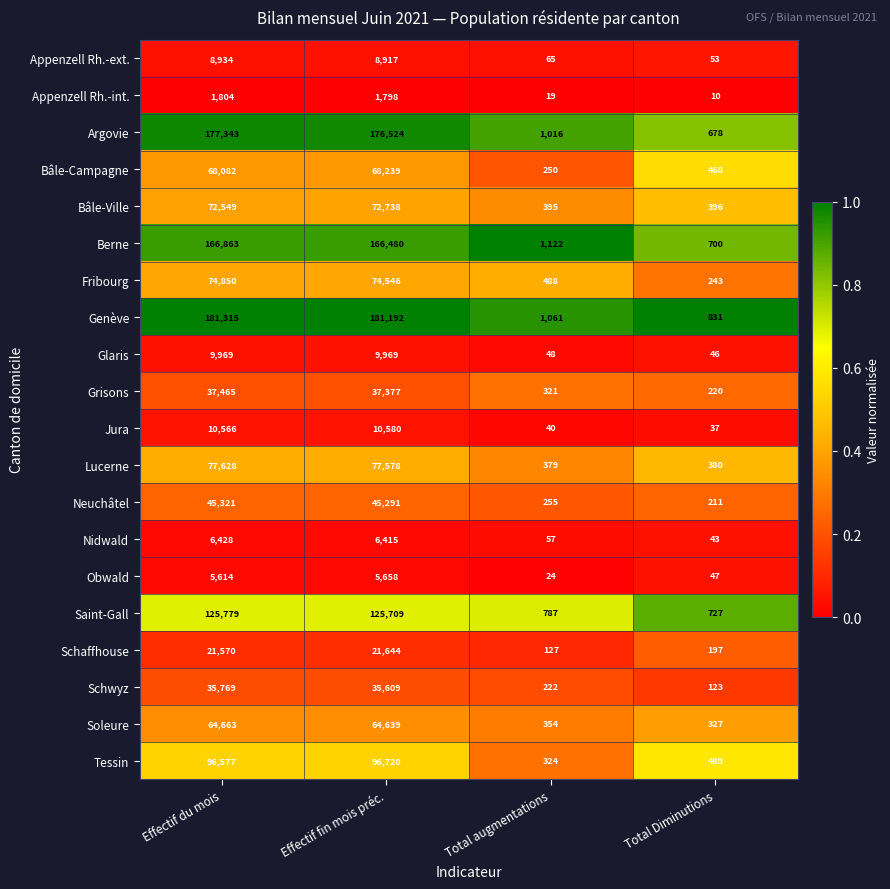

Which series changed the most between Effectif fin mois préc. and Total augmentations?

Genève